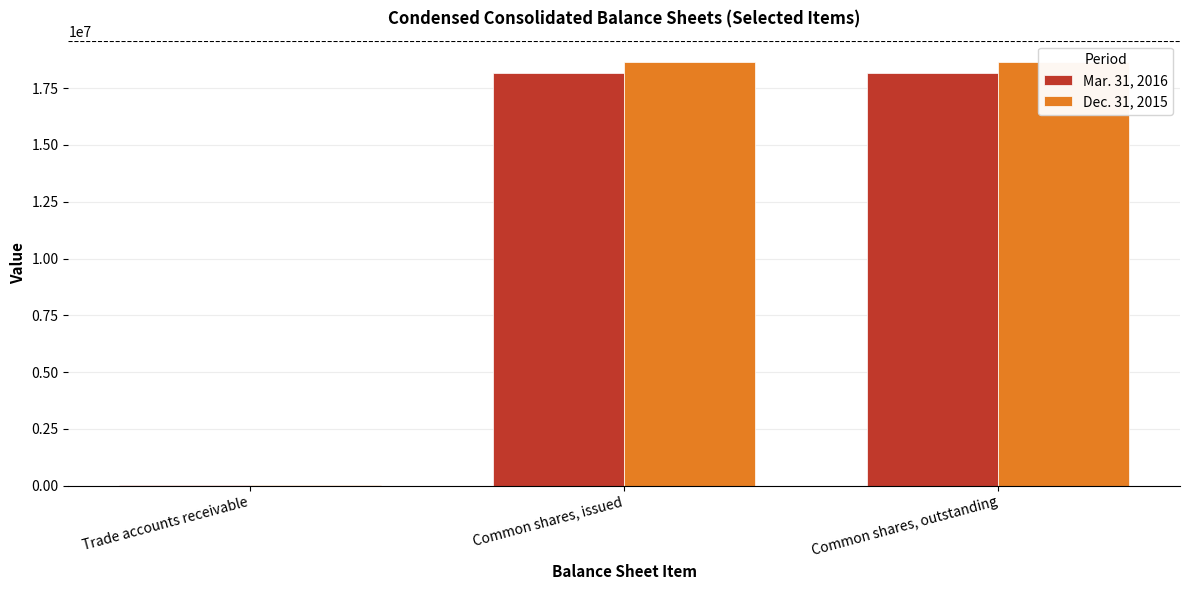

What position from the right is Trade accounts receivable?

3